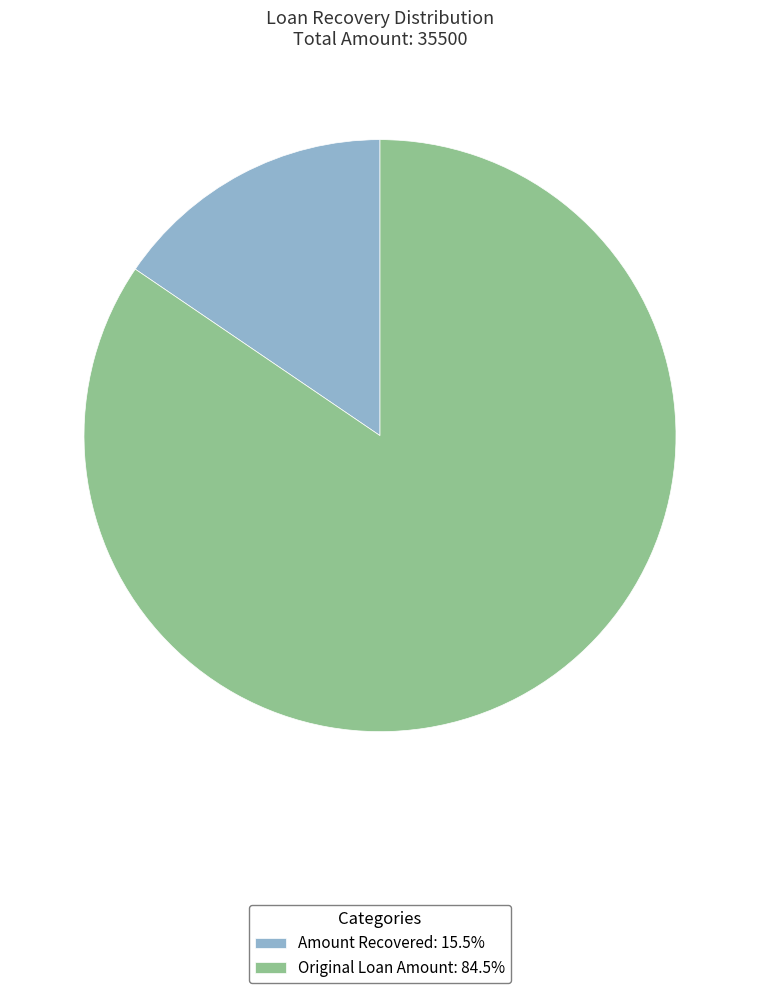

Do Original Loan Amount and Amount Recovered together represent more than half of the pie?

Yes